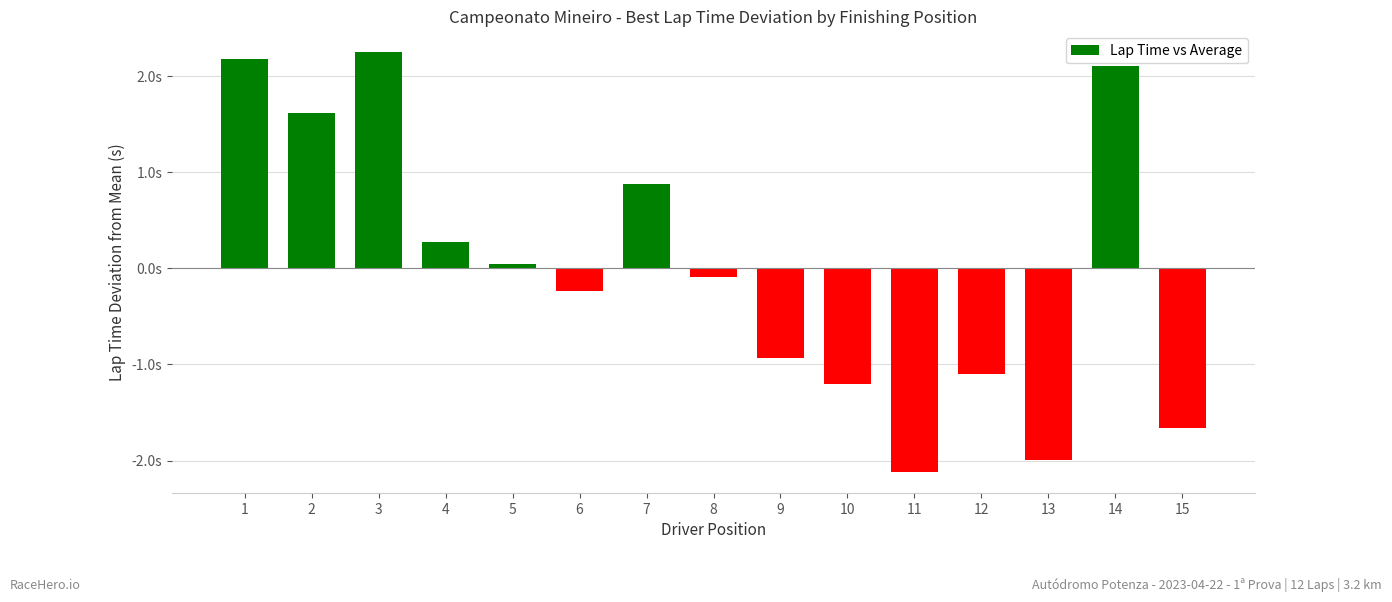

What is the maximum value shown in the chart?

2.2